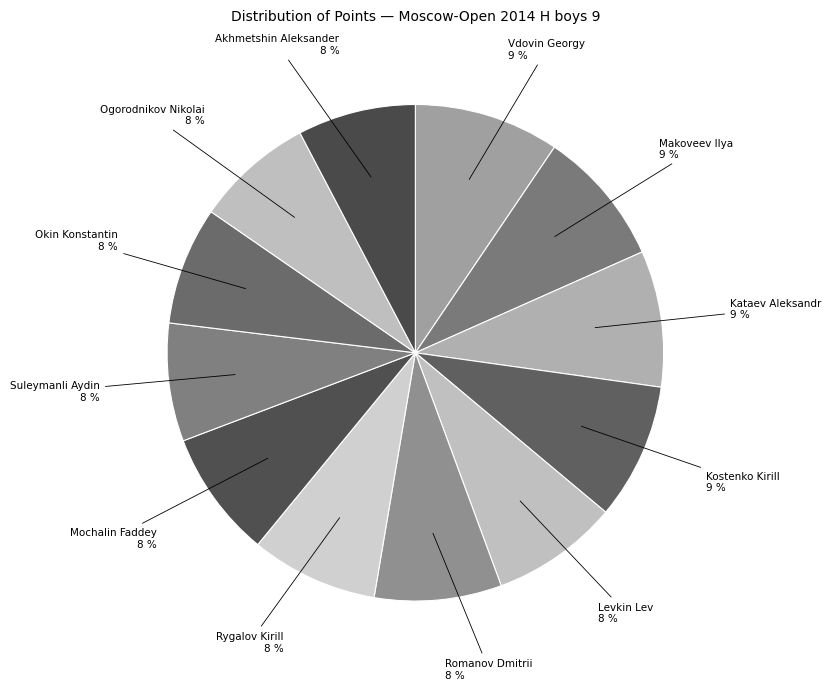

Which slice is the smallest?

Suleymanli Aydin